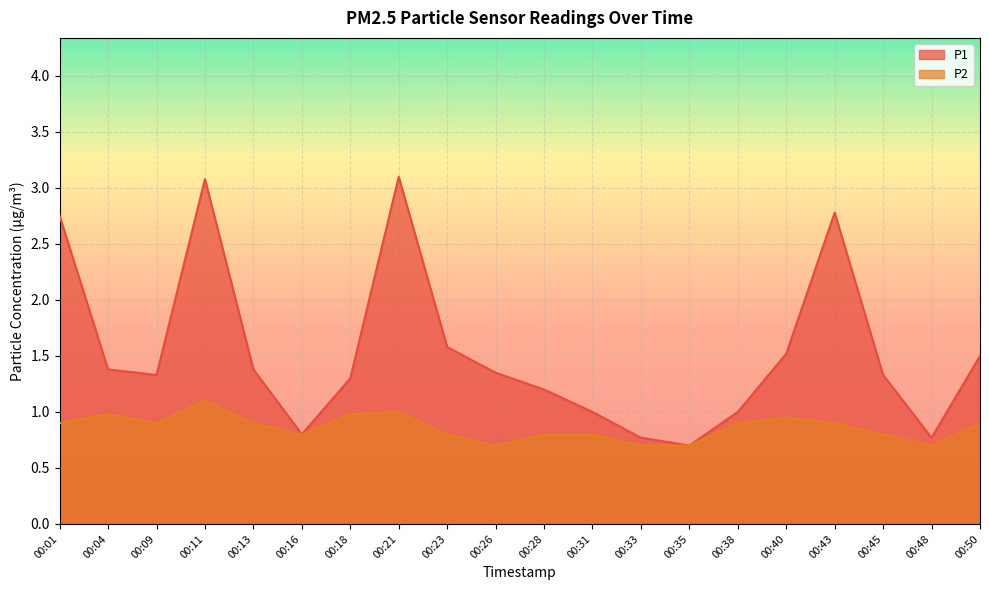

The P2 series shows 0.7 at 00:35. True or false?

True